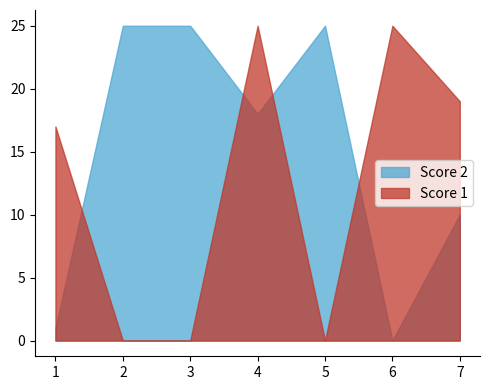

Between 4 and 5, which series saw the biggest shift?

Score 1